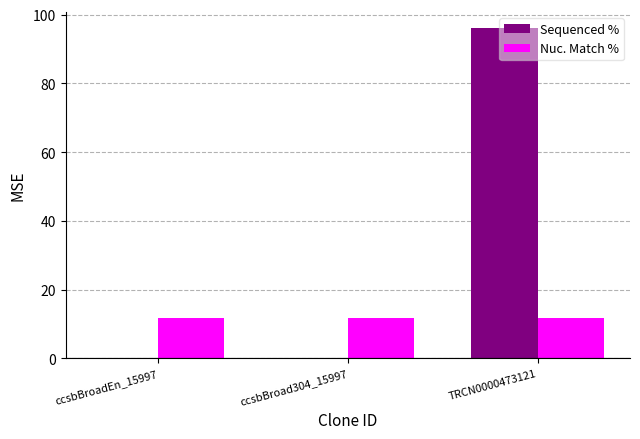

Reading left to right, transcribe all the data shown in this chart.

Sequenced %: ccsbBroadEn_15997=0.0	ccsbBroad304_15997=0.0	TRCN0000473121=96.0
Nuc. Match %: ccsbBroadEn_15997=11.8	ccsbBroad304_15997=11.8	TRCN0000473121=11.8